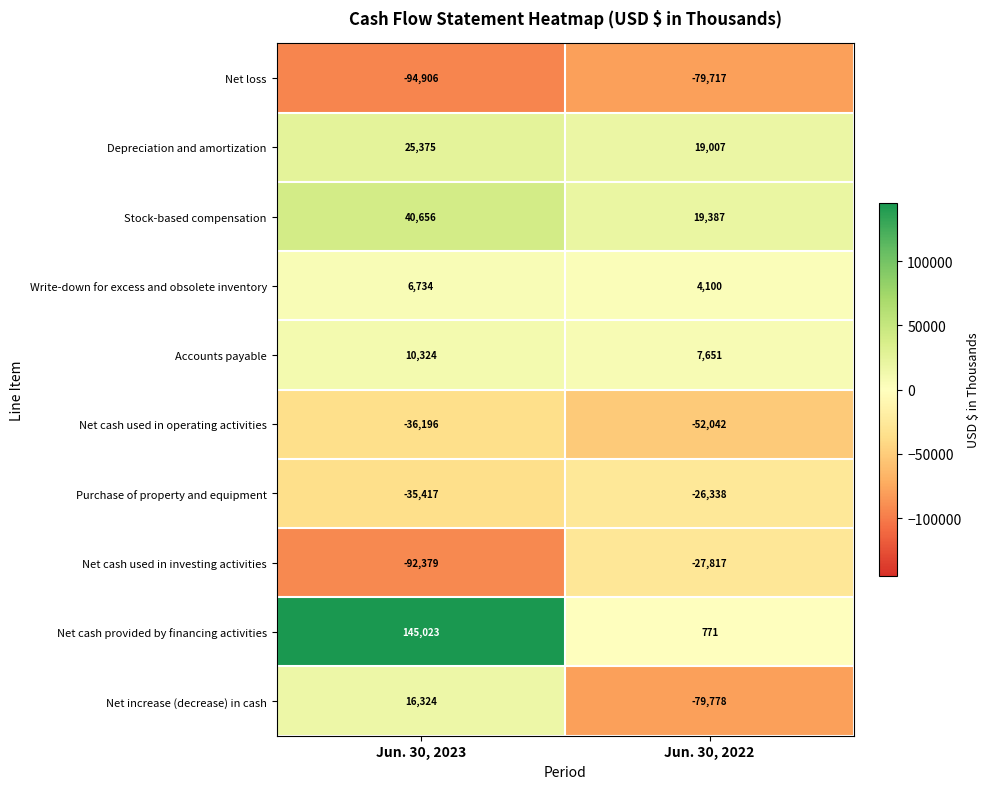

Which category has the highest value across all series?

Jun. 30, 2023